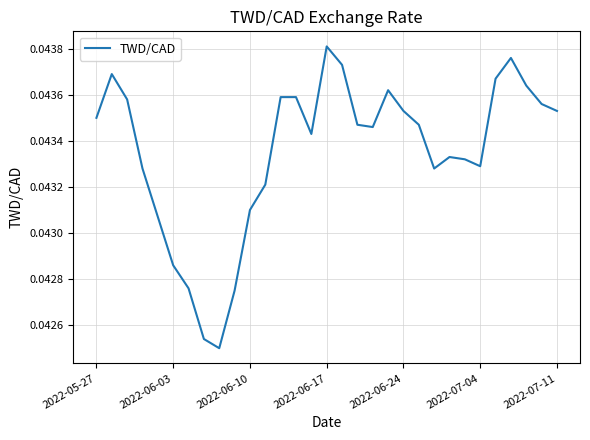

What is the sum of all values?

1.3